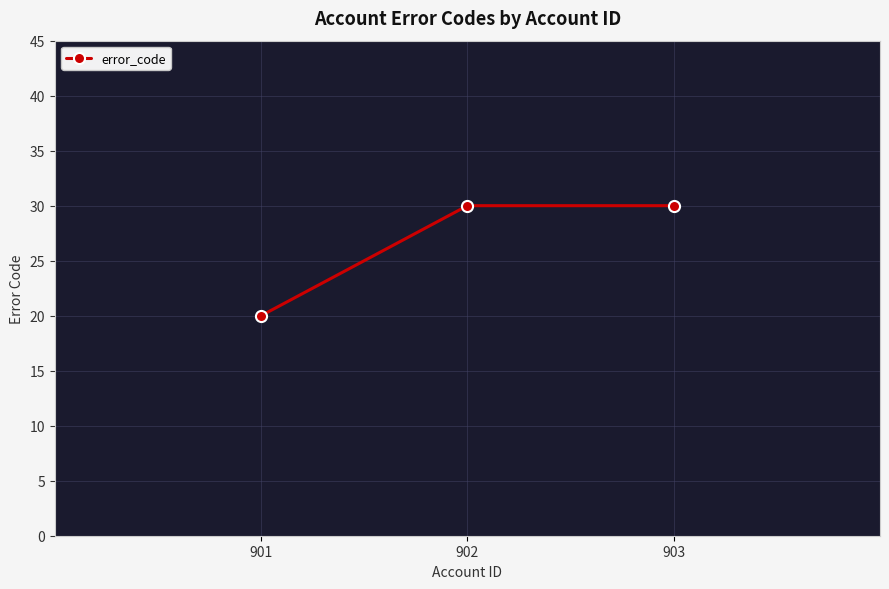

What is the difference between the values at 902 and 901?

10